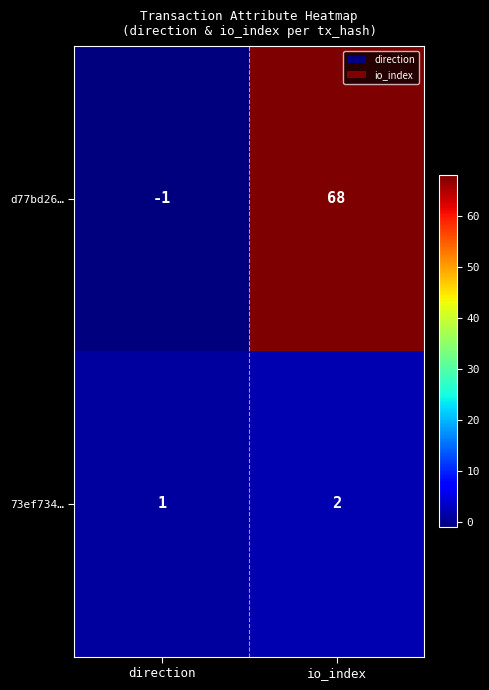

At which category does the chart reach its minimum across all series?

direction